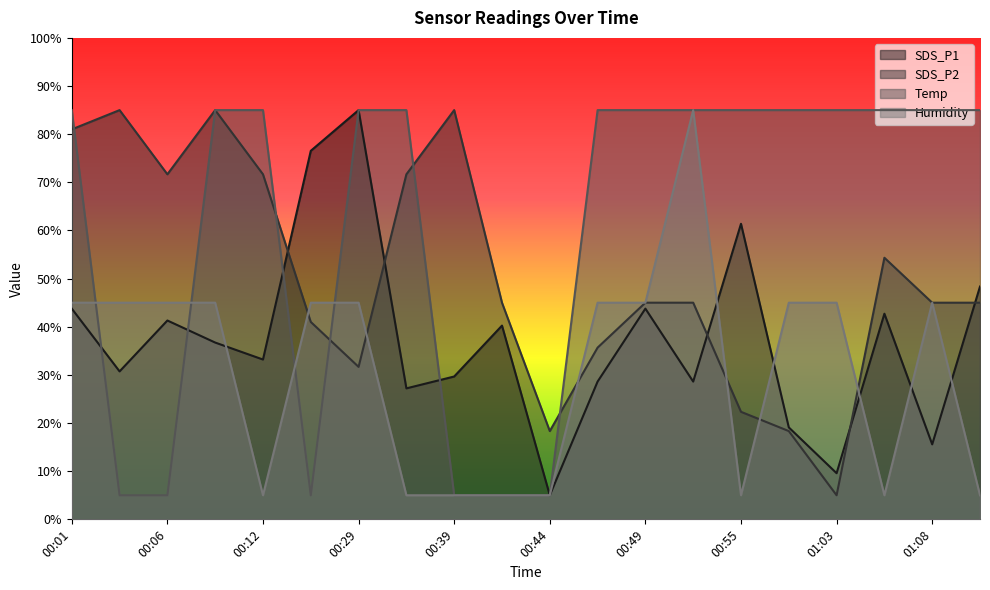

Count the number of categories in the chart.

20